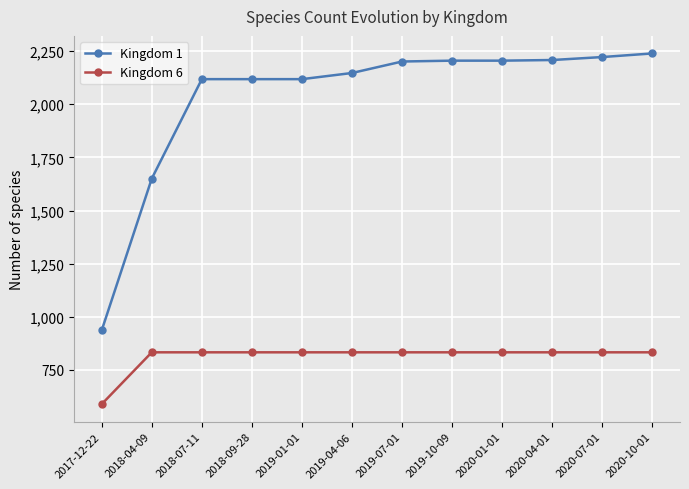

Where is Kingdom 1 nearest to the value 1587?

2018-04-09